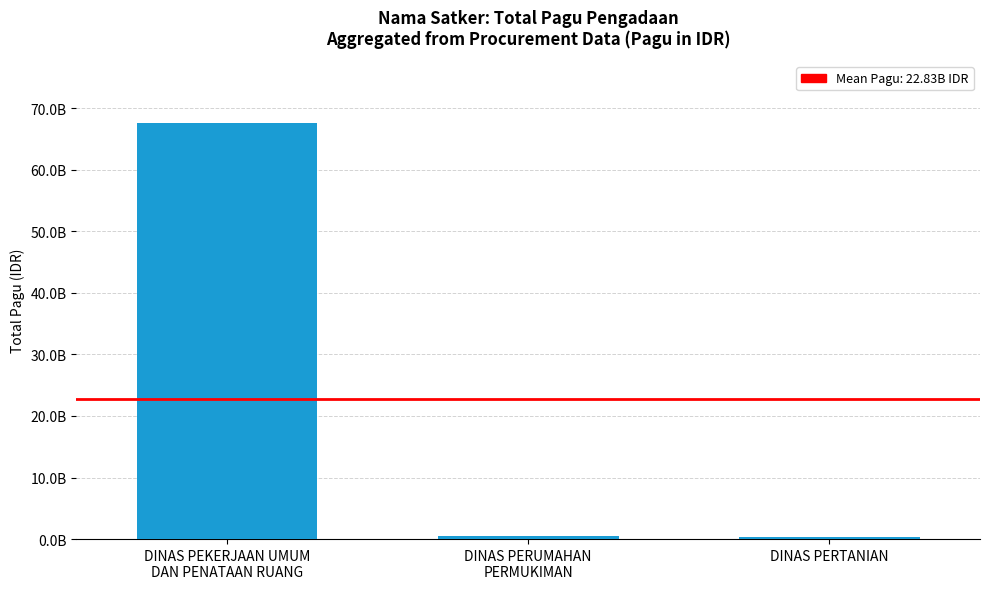

Reading right to left, transcribe all the data shown in this chart.

DINAS PERTANIAN=414052700	DINAS PERUMAHAN
PERMUKIMAN=549000000	DINAS PEKERJAAN UMUM
DAN PENATAAN RUANG=67536034869